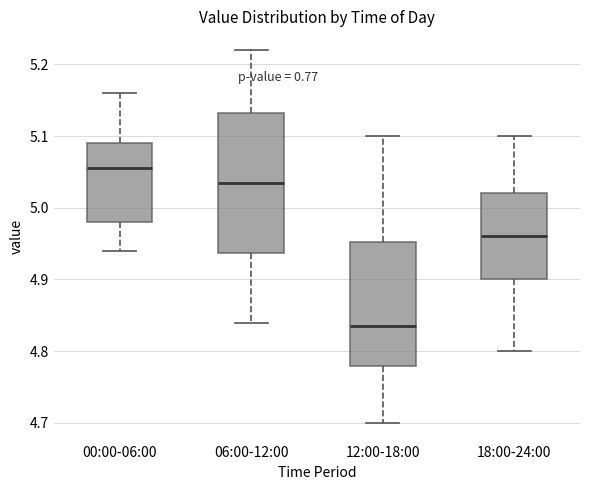

Which box's median line is the lowest?

12:00-18:00